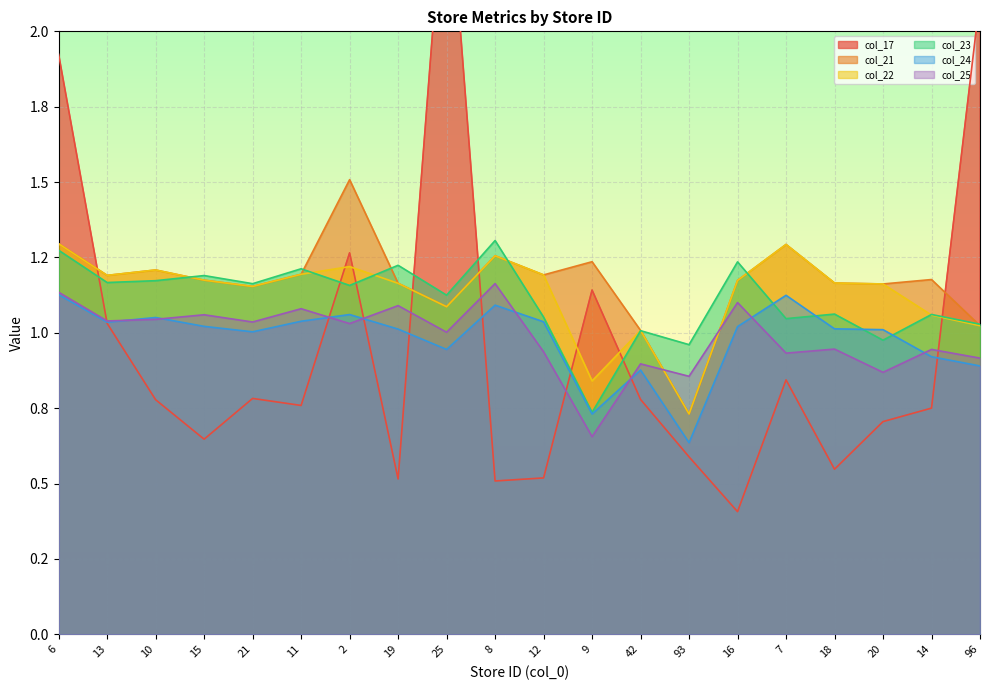

Where is the first local maximum for col_25?

15